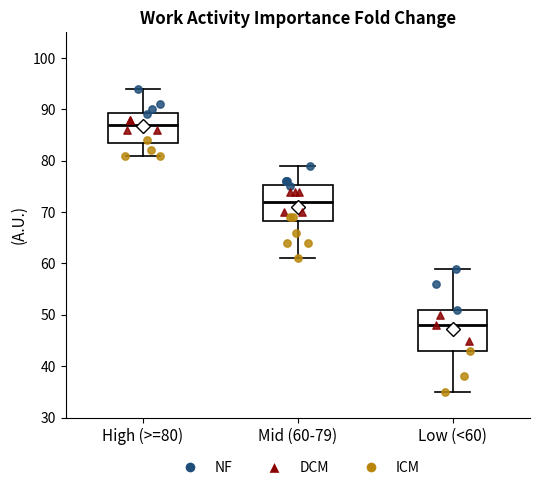

Reading left to right, transcribe this box plot: for each box, give where its median line is, the range the box spans, and where its two whiskers end, as read against the y-axis. The values are not printed on the chart, so give them approximately, as read against the axis.

High (>=80): median 87, box 84 to 89, whiskers 81 to 94
Mid (60-79): median 72, box 68 to 75, whiskers 61 to 79
Low (<60): median 48, box 43 to 51, whiskers 35 to 59